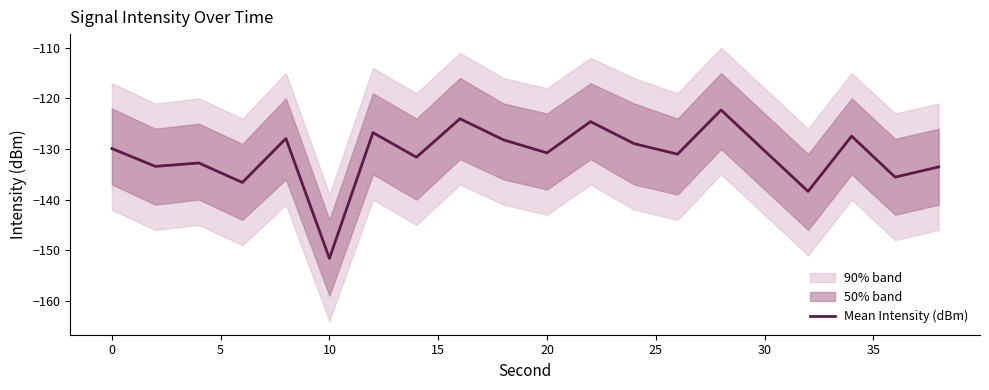

How many lines are shown in the chart?

1